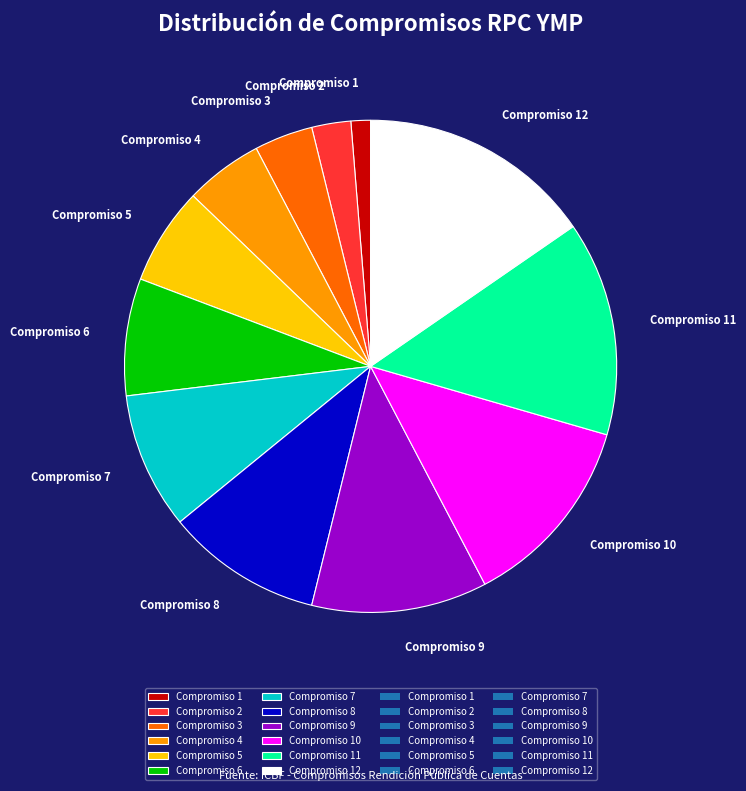

Does any single category account for the majority?

No